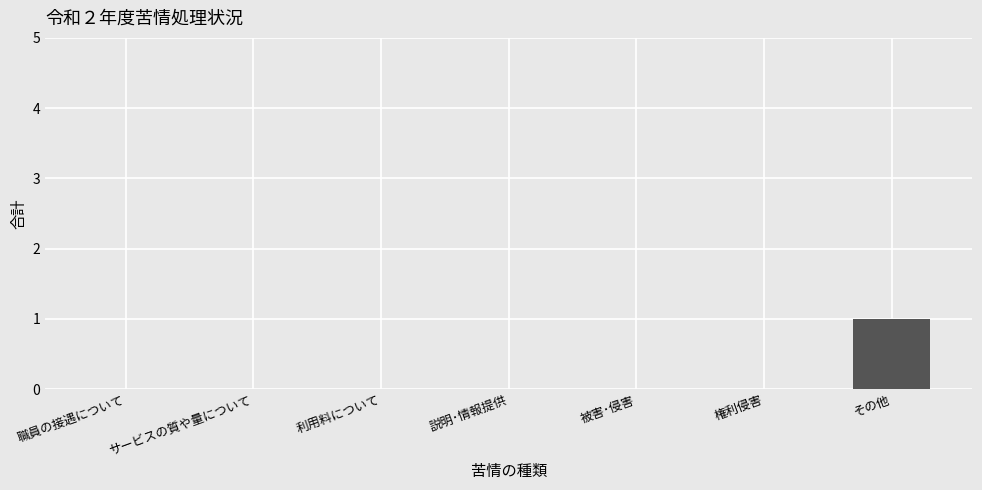

At which category does the chart reach its peak across all series?

その他